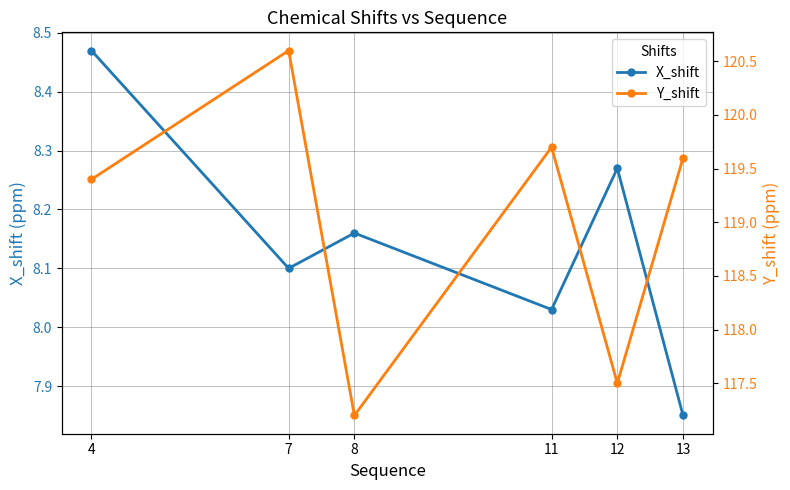

True or false: Y_shift and X_shift intersect in this chart.

False